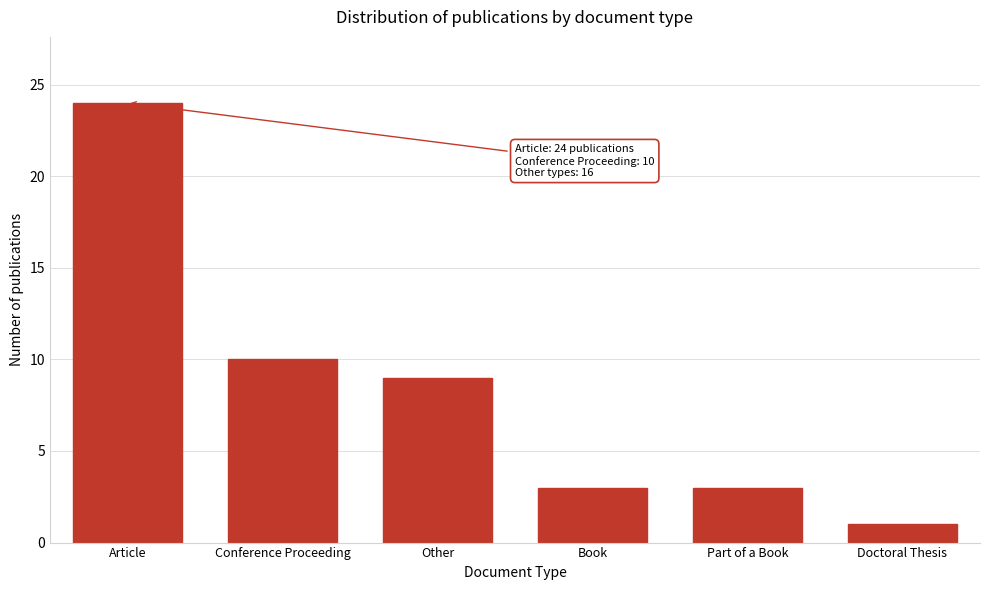

Reading left to right, list all the values displayed in this chart.

Article=24	Conference Proceeding=10	Other=9	Book=3	Part of a Book=3	Doctoral Thesis=1